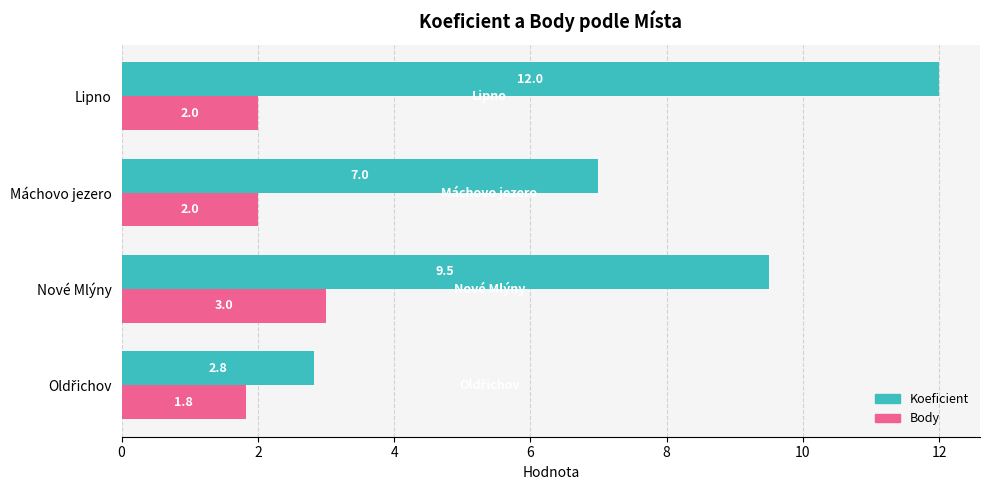

Read the Koeficient value at Lipno.

12.0